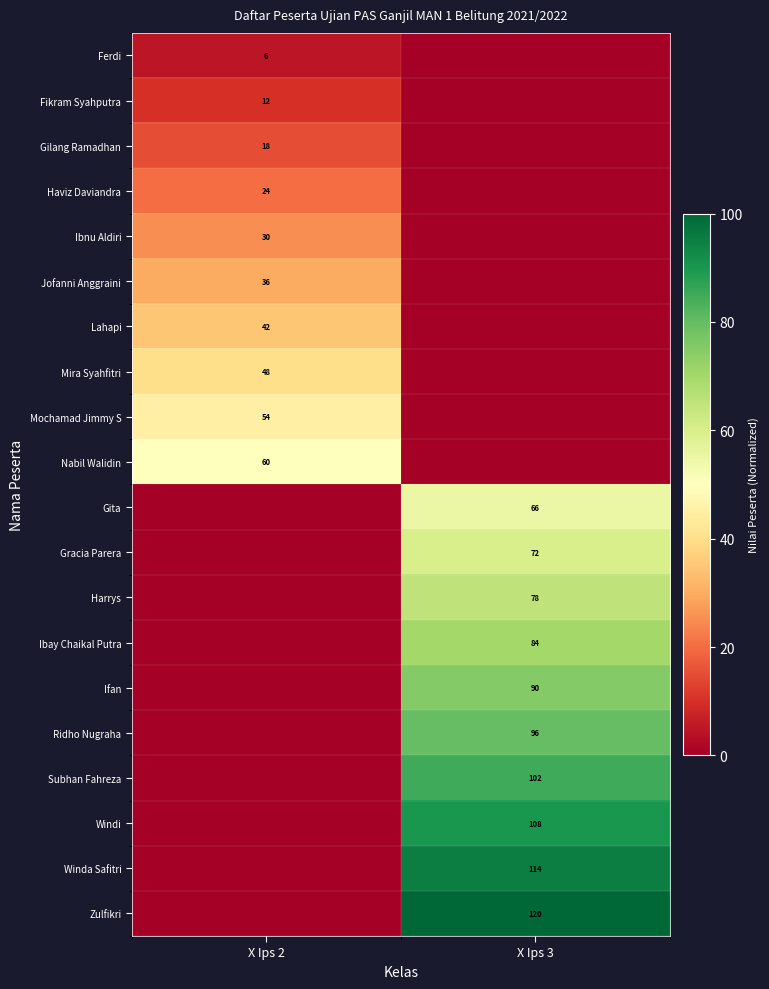

How many data points in Mochamad Jimmy S are less than 45?

1